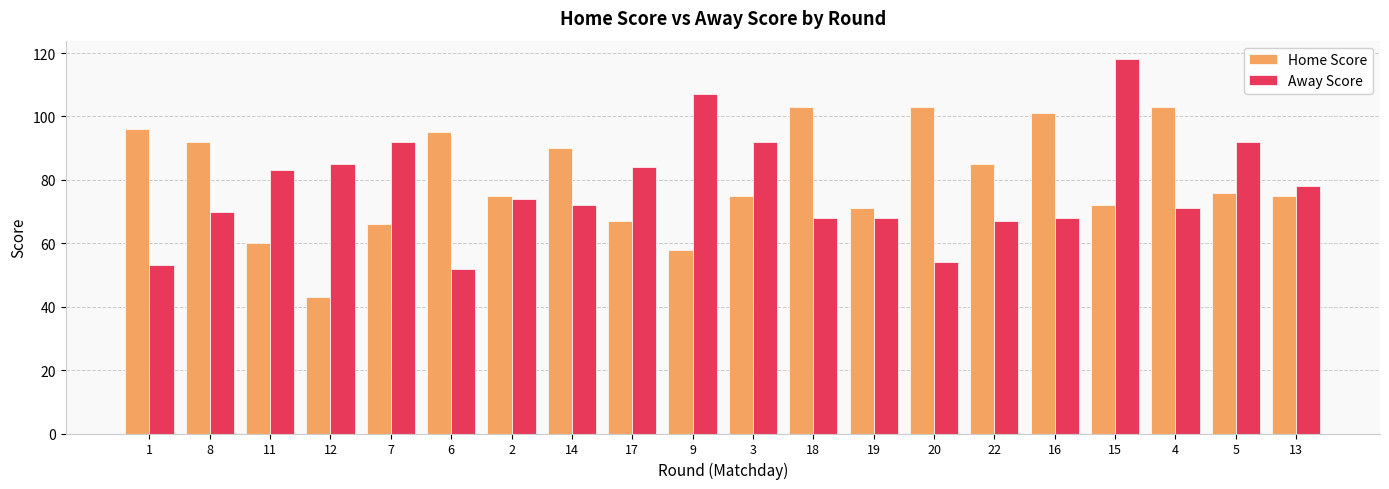

Is the value of Home Score at 14 greater than the value of Away Score at 3?

No